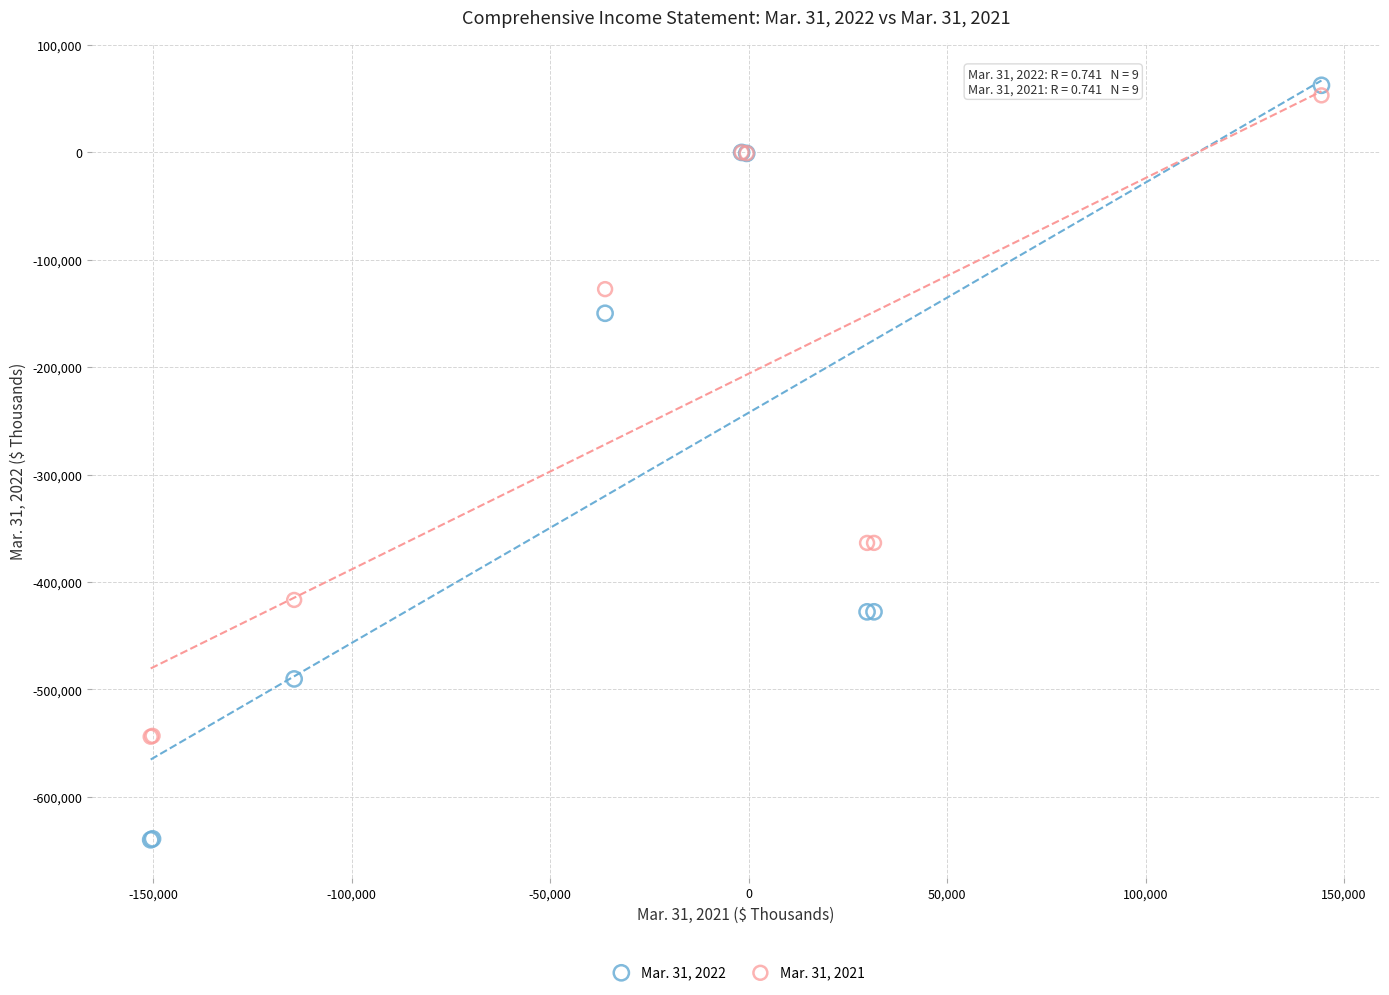

What are all the series names shown in the legend?

Mar. 31, 2022, Mar. 31, 2021